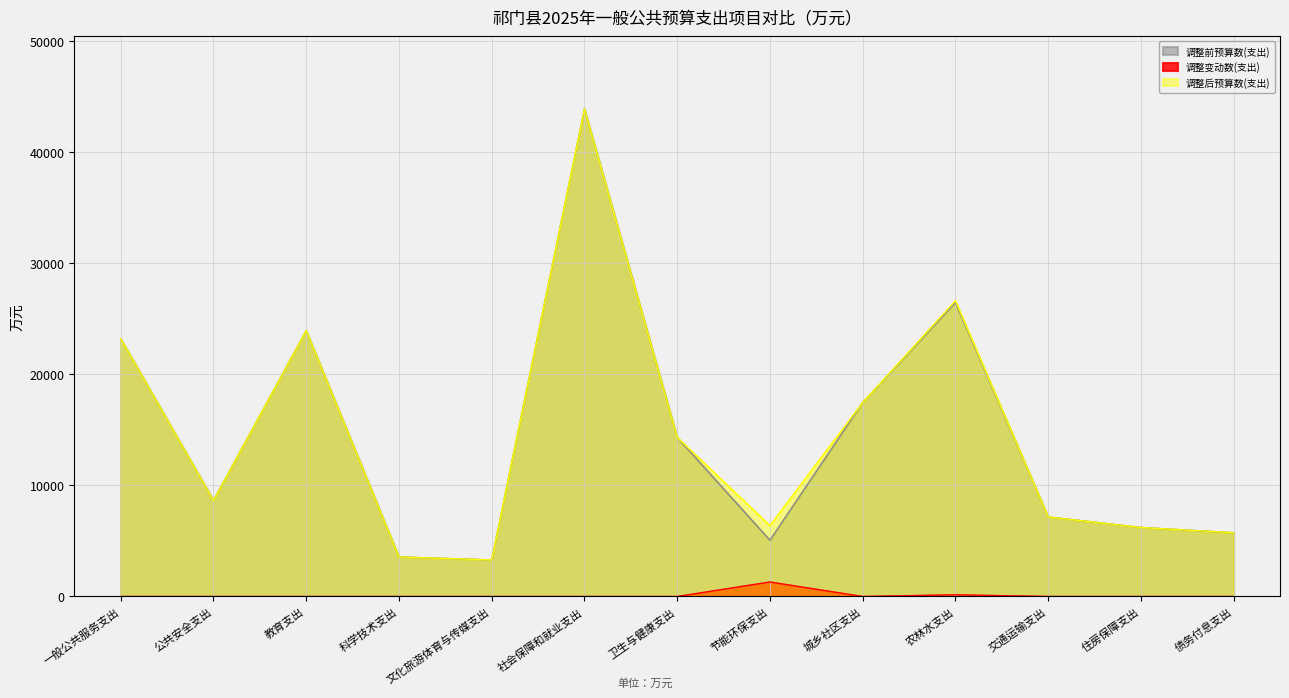

What is the total value across all series at 公共安全支出?

17286